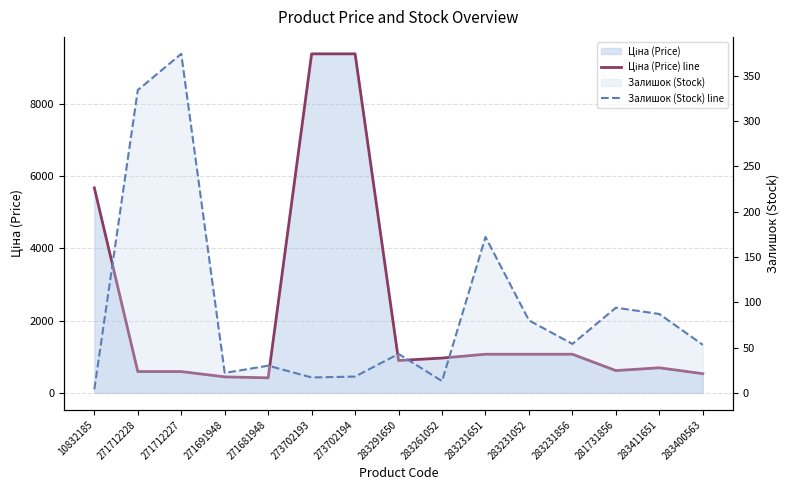

True or false: Ціна (Price) line and Залишок (Stock) line cross at least once.

False